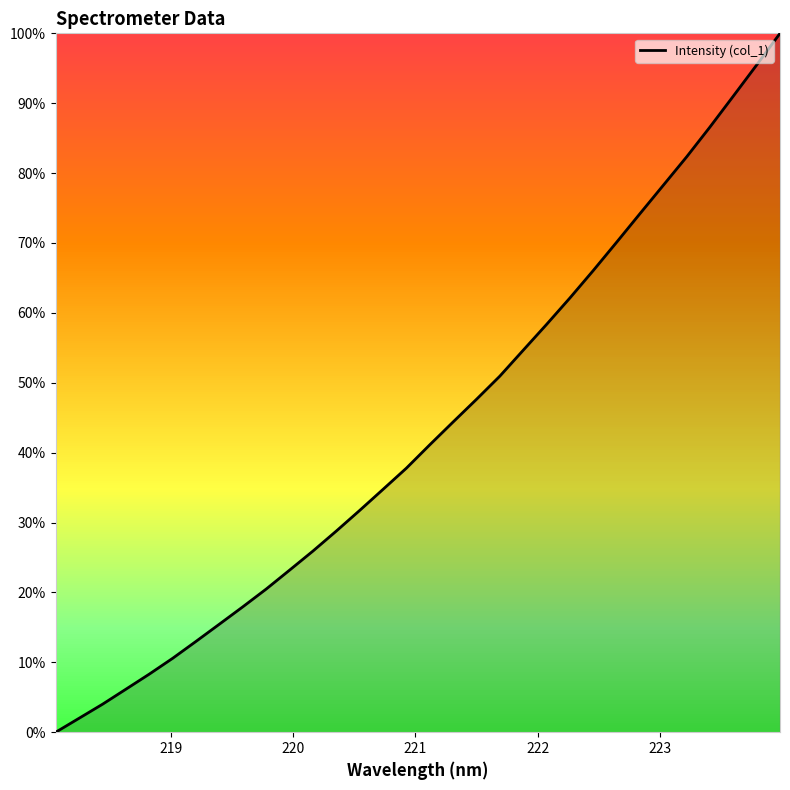

What is the difference between the maximum and minimum values?

100.0